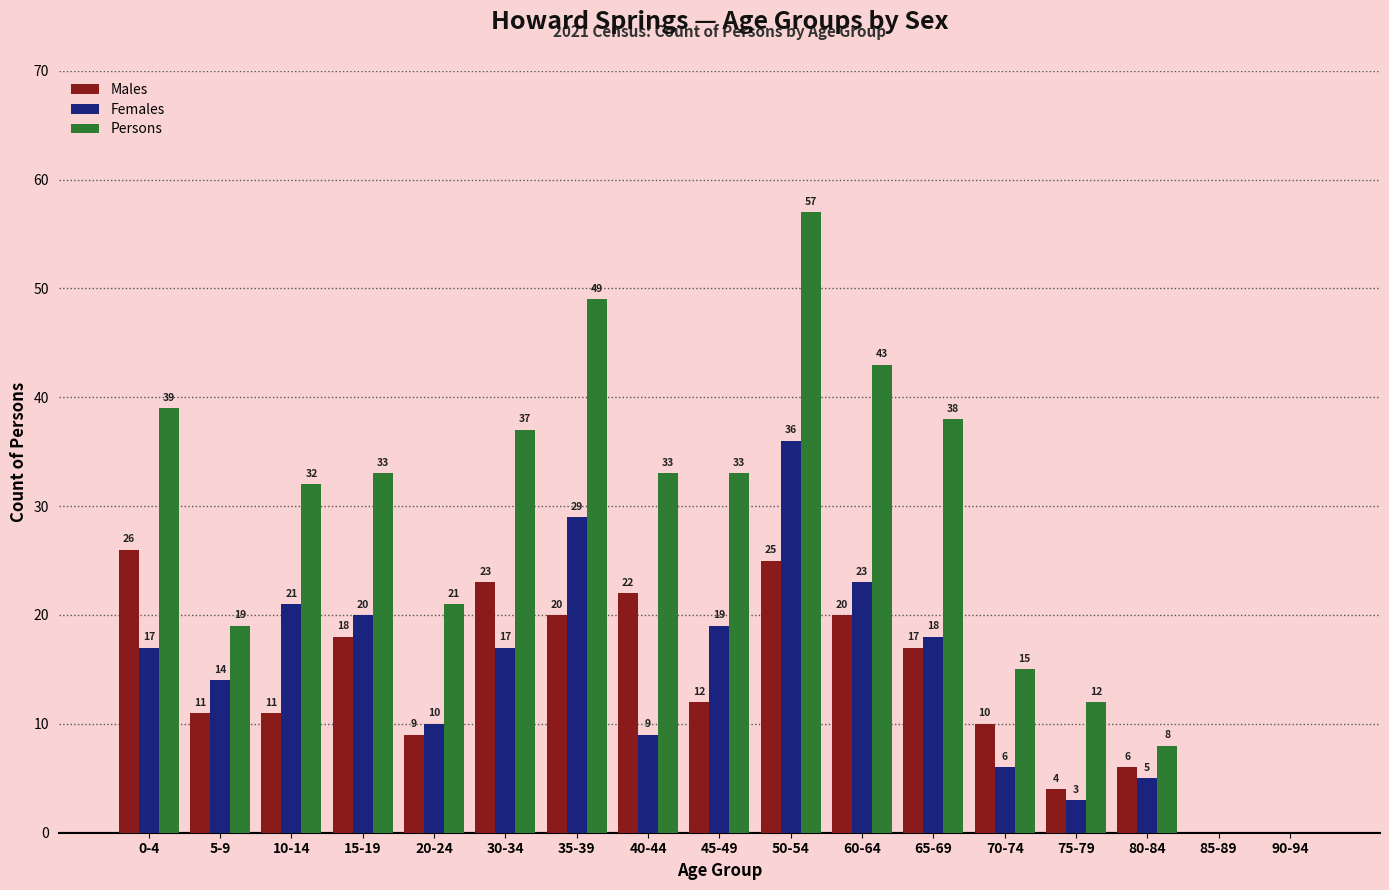

Between 70-74 and 80-84, which series saw the biggest shift?

Persons